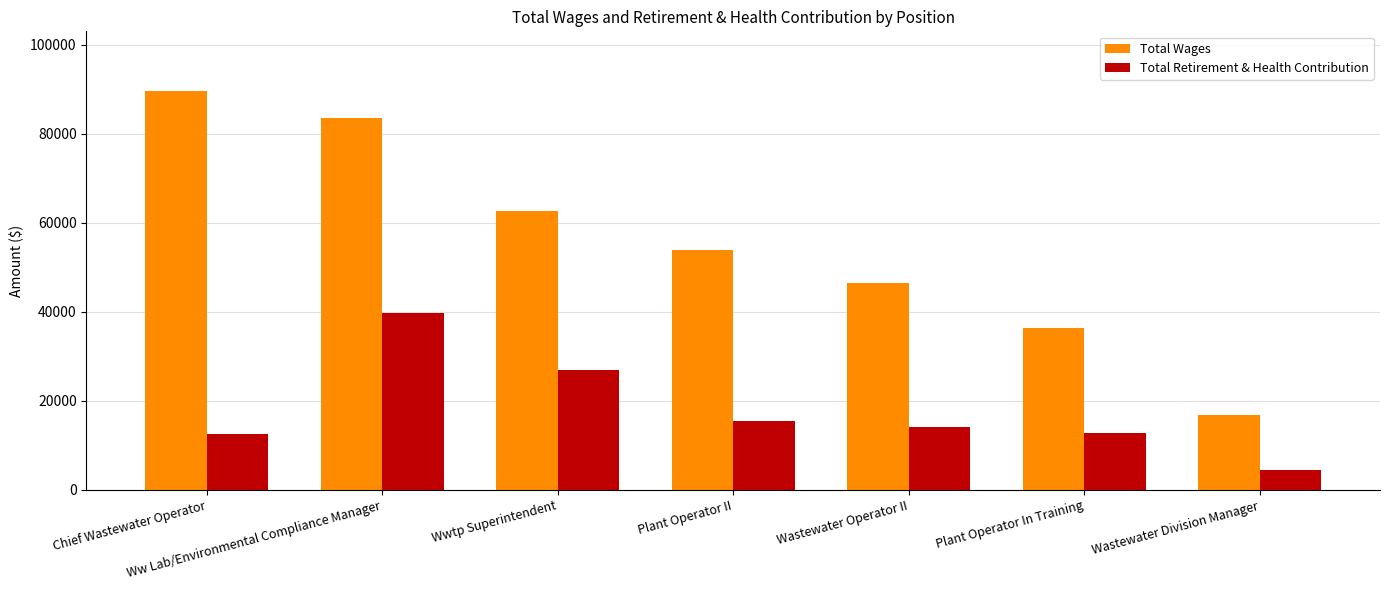

Which series changed the most between Chief Wastewater Operator and Ww Lab/Environmental Compliance Manager?

Total Retirement & Health Contribution